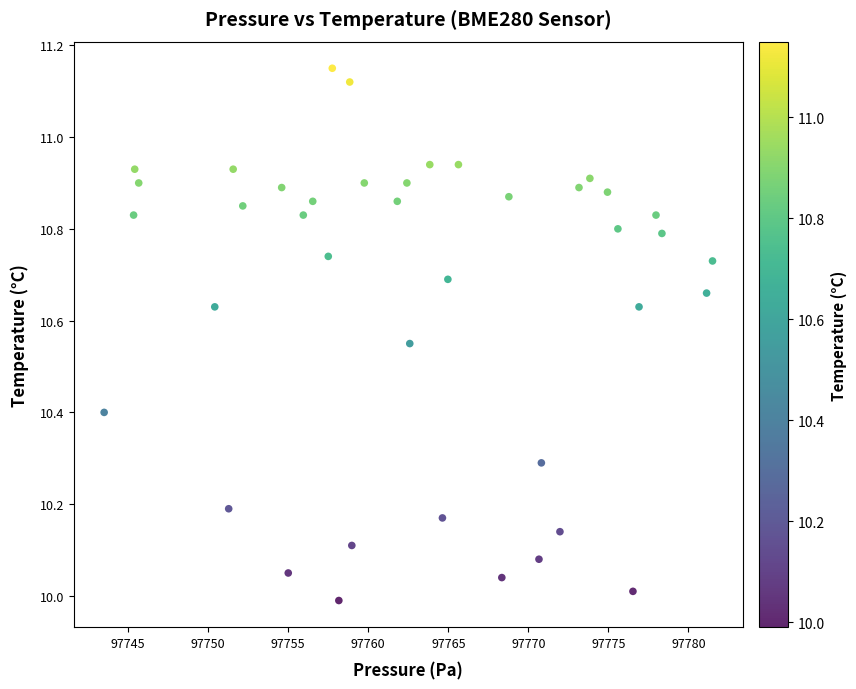

What is the range of Y values (max minus min)?

1.2